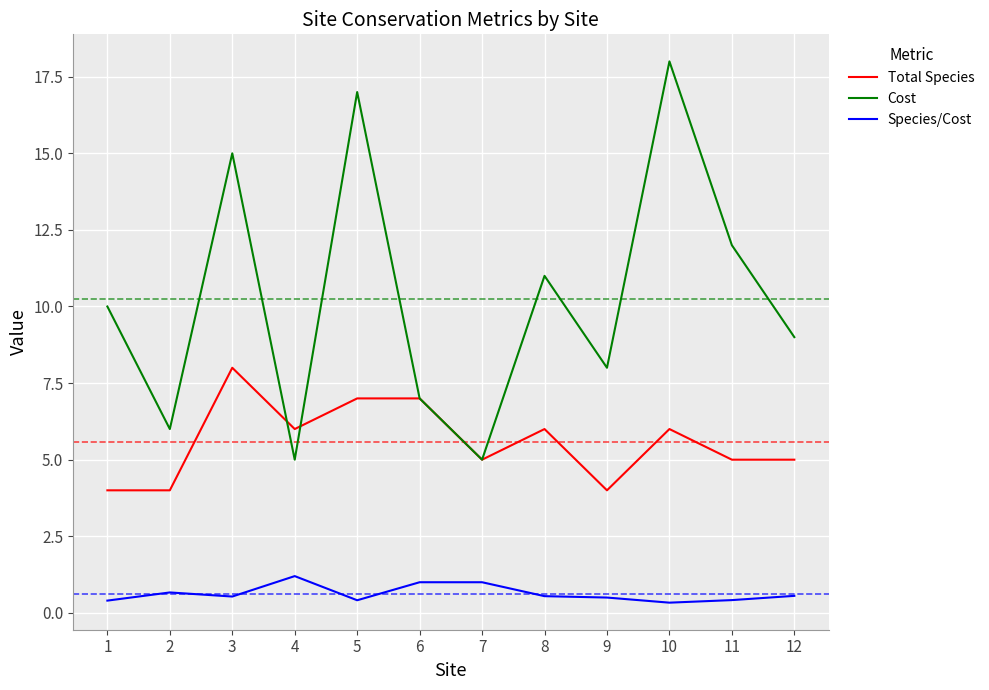

At how many categories does at least one series exceed 16?

2